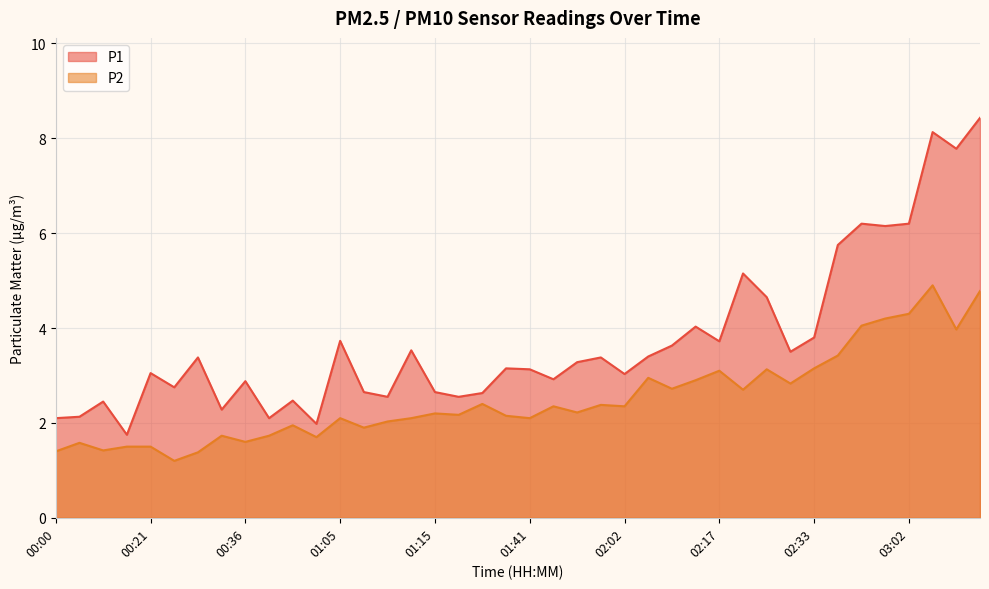

At which category does P2 reach its first local peak?

00:06